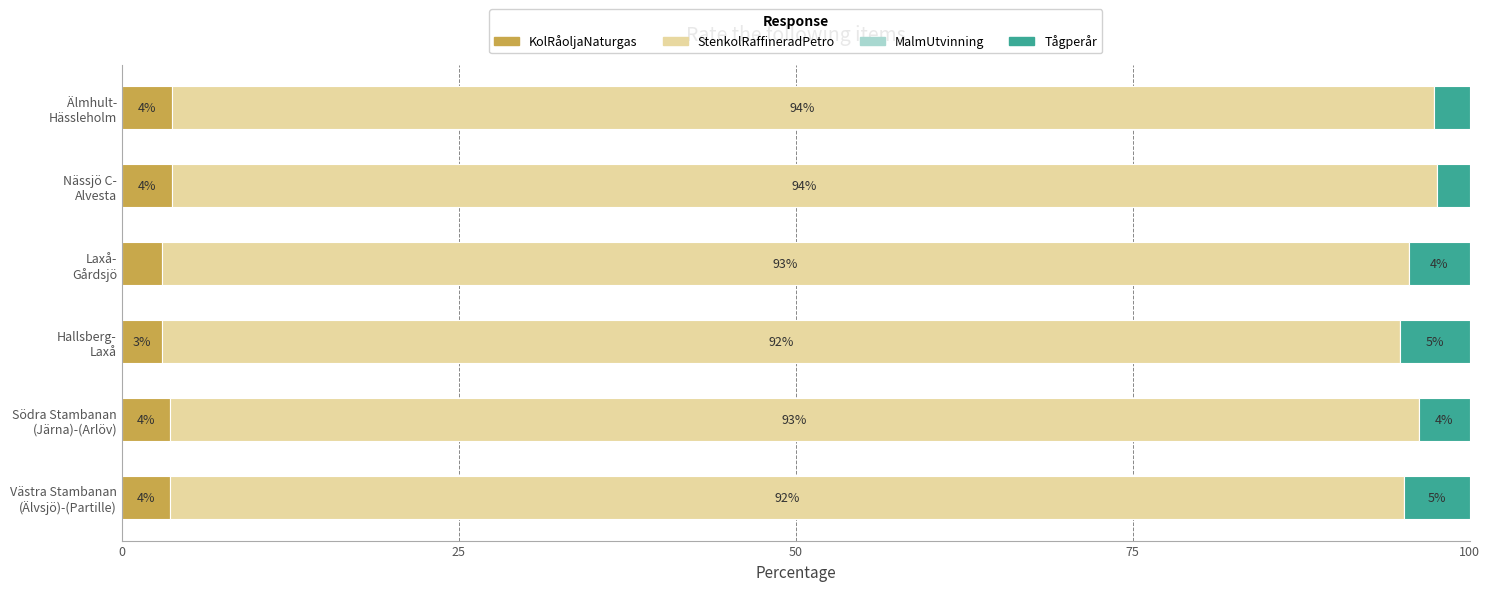

Does the chart contain stacked bars?

No